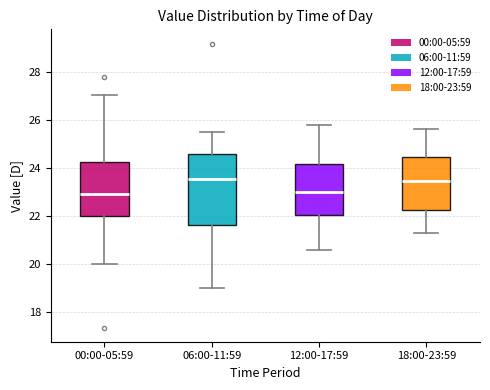

Reading left to right, transcribe this box plot: for each box, give where its median line is, the range the box spans, and where its two whiskers end, as read against the y-axis. The values are not printed on the chart, so give them approximately, as read against the axis.

00:00-05:59: median 23.0, box 22.0 to 24.2, whiskers 20.0 to 27.0
06:00-11:59: median 23.6, box 21.6 to 24.6, whiskers 19.0 to 25.6
12:00-17:59: median 23.0, box 22.0 to 24.2, whiskers 20.6 to 25.8
18:00-23:59: median 23.4, box 22.2 to 24.4, whiskers 21.4 to 25.6